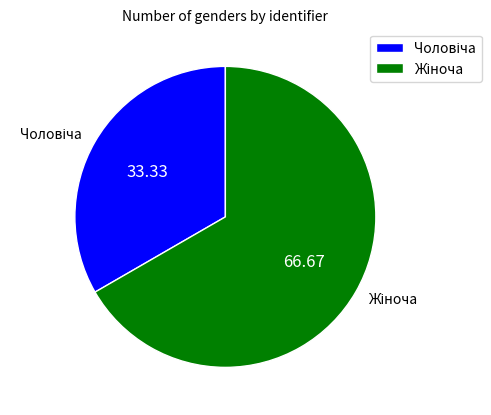

How many slices are in this pie chart?

2